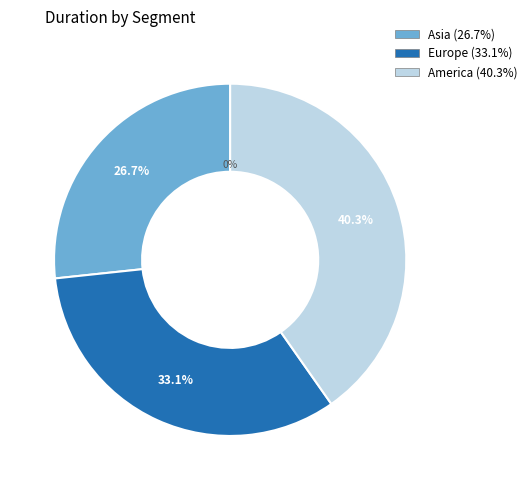

How many segments does this pie chart have?

3